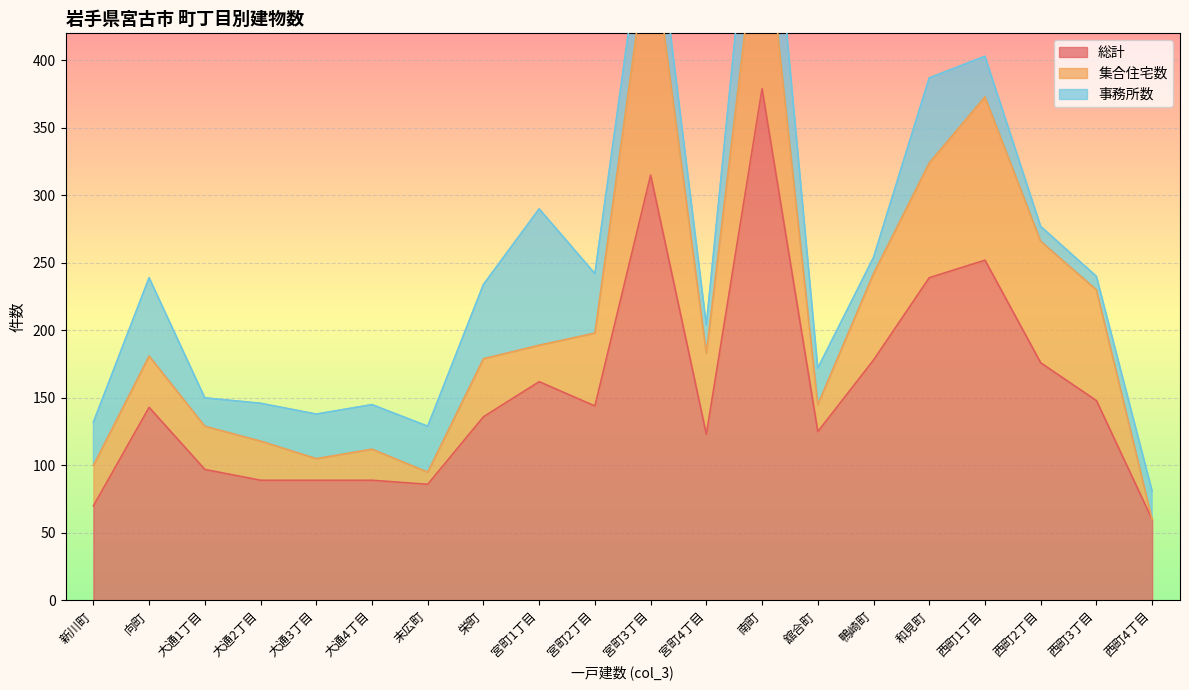

What is the approximate value of 事務所数 at 宮町4丁目?

21